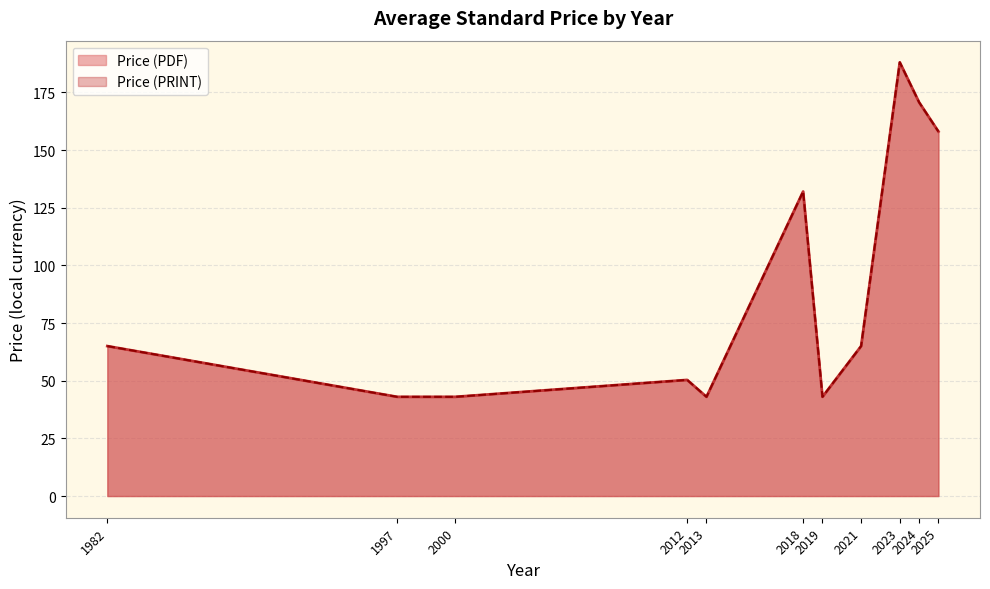

Which category has the lowest value across all series?

1997